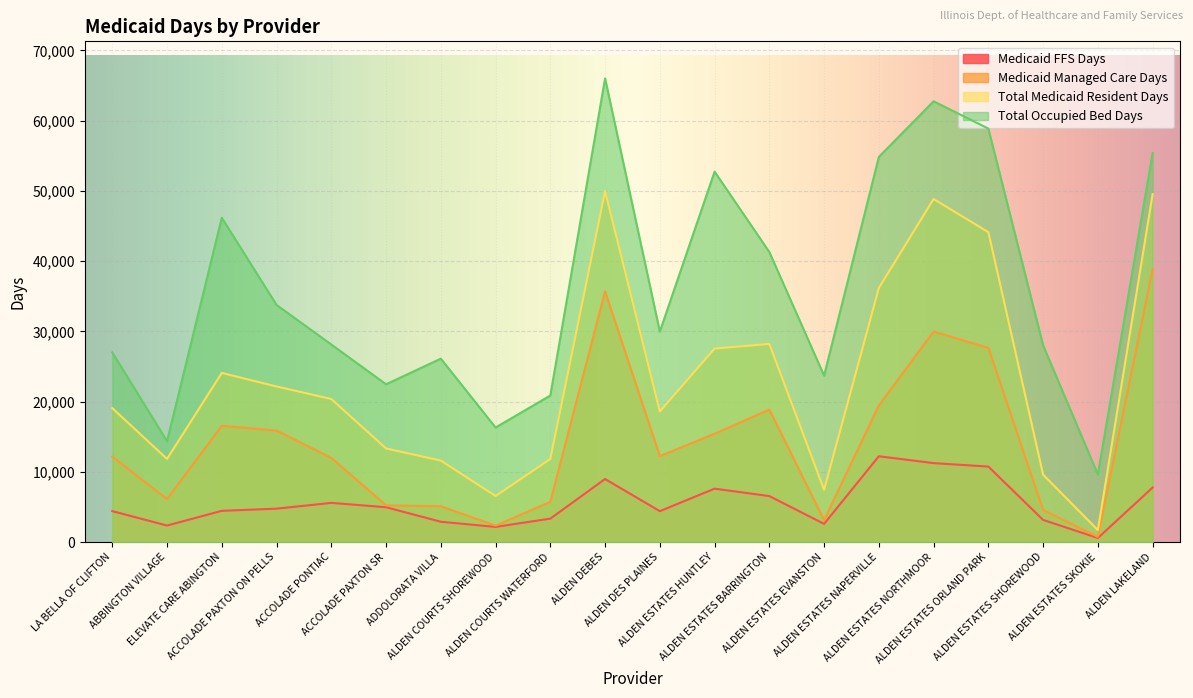

Where does the Medicaid Managed Care Days series first go above 12237?

ELEVATE CARE ABINGTON